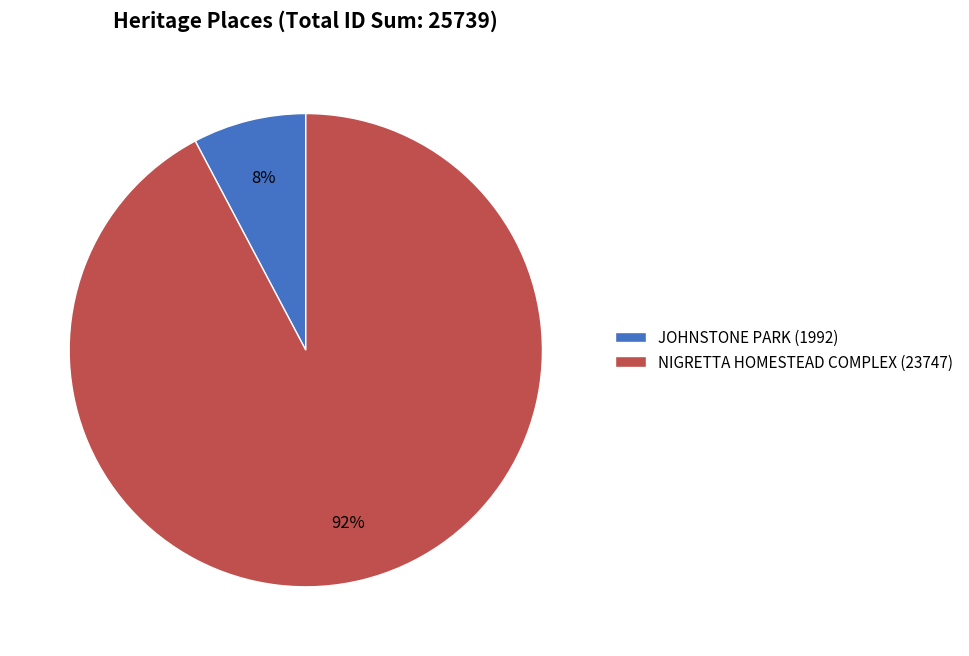

Which slice is the largest?

NIGRETTA HOMESTEAD COMPLEX